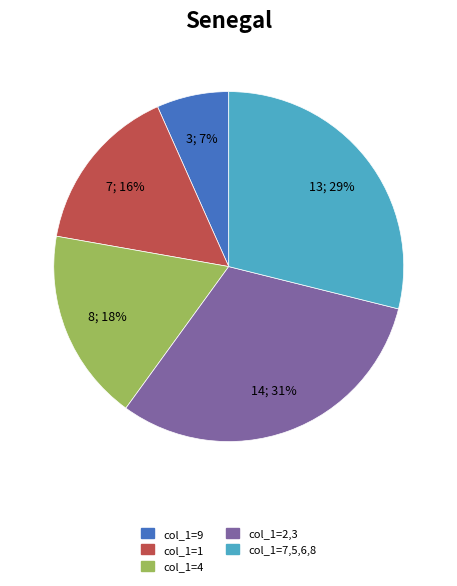

How many slices are in this pie chart?

5